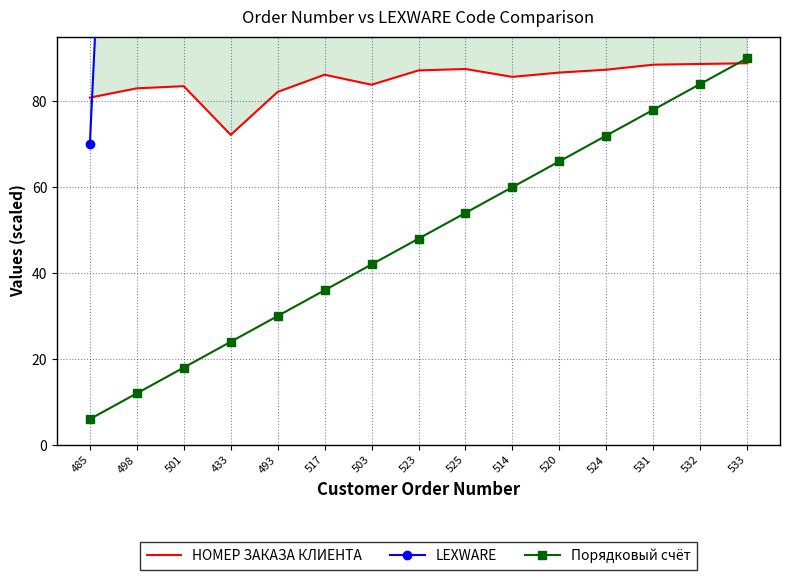

What is the value of the LEXWARE point at the 11th from the left?

790.0